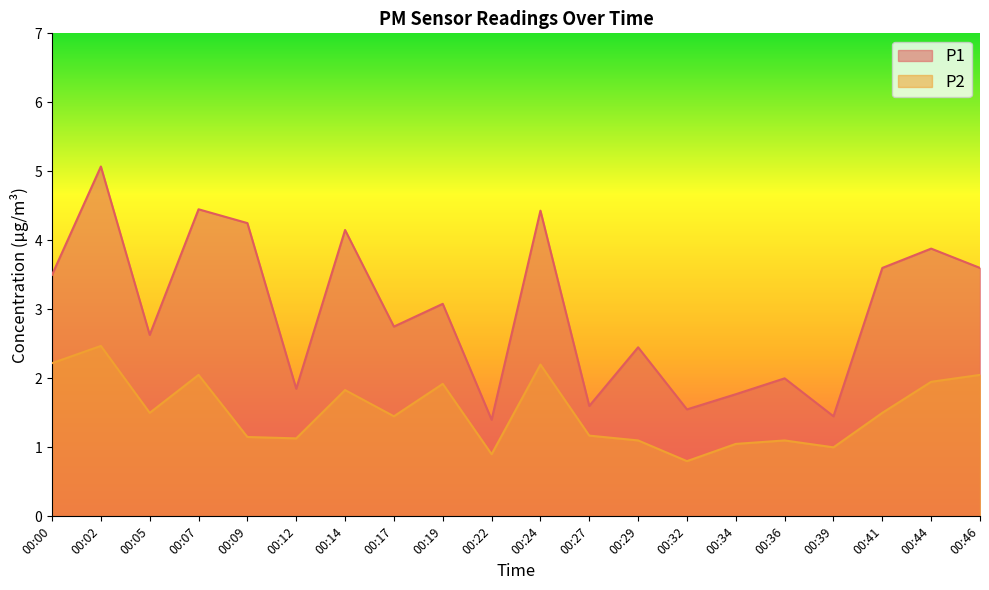

Does the chart have visible grid lines?

No